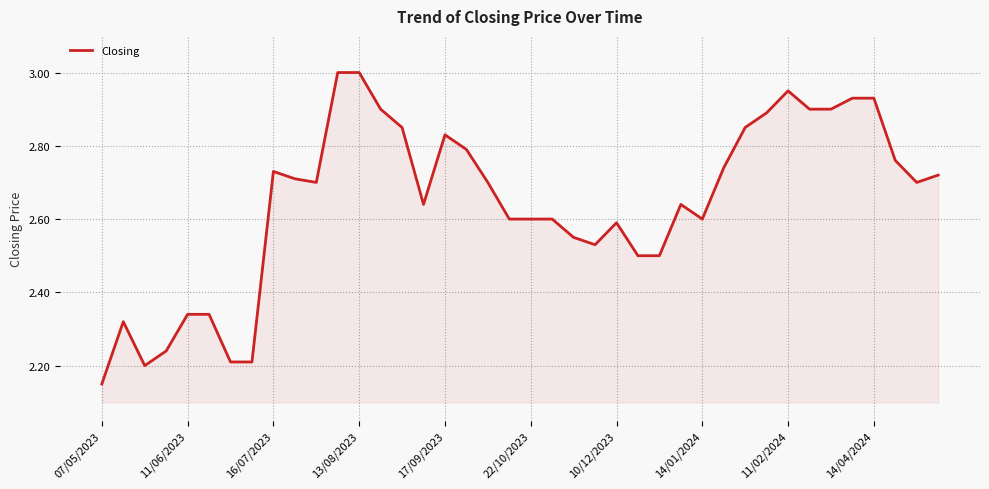

What is the minimum value shown in the chart?

2.1